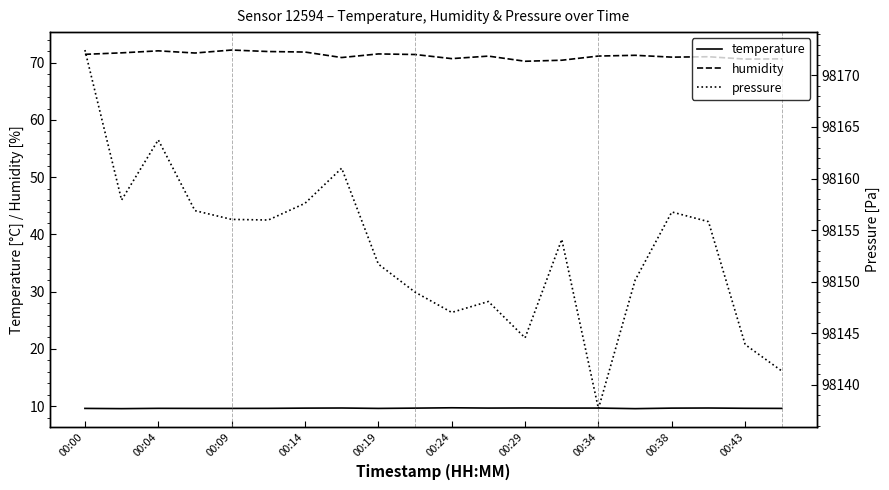

True or false: humidity and temperature cross at least once.

False